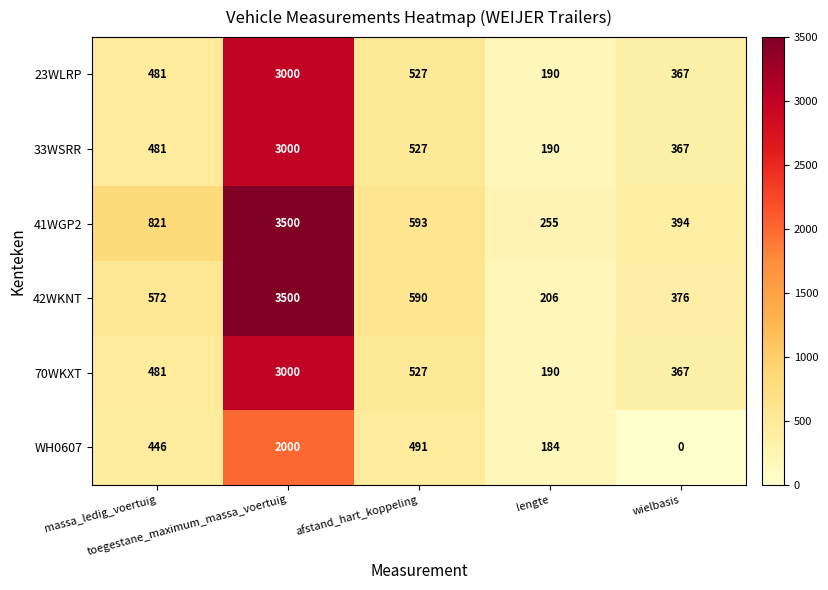

What is the lowest value of the 33WSRR series?

190